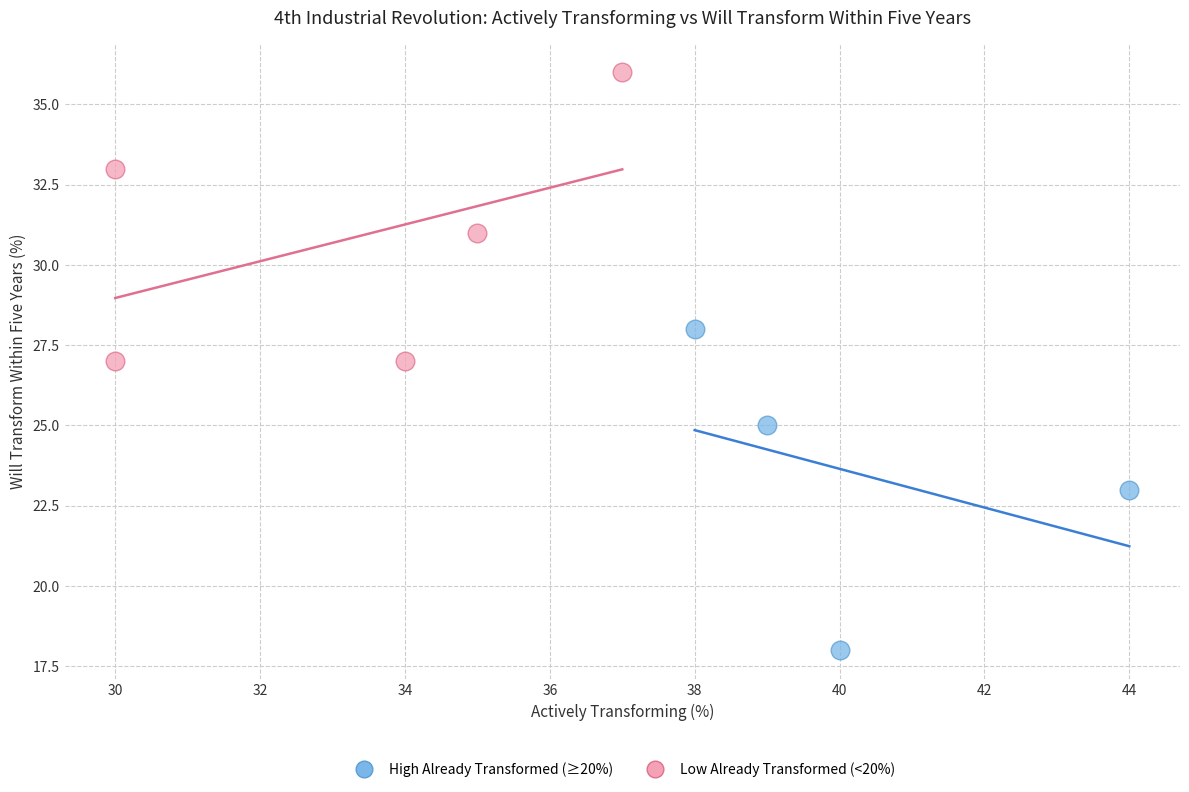

Which series contains the lowest Y value?

High Already Transformed (≥20%)